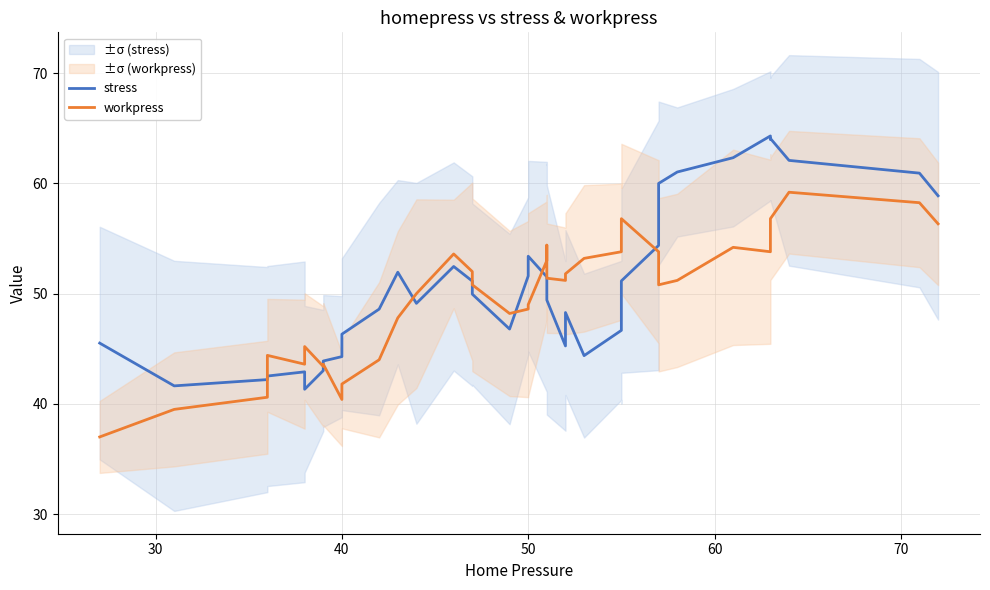

The value of workpress at 26 is 33.2. True or false?

False